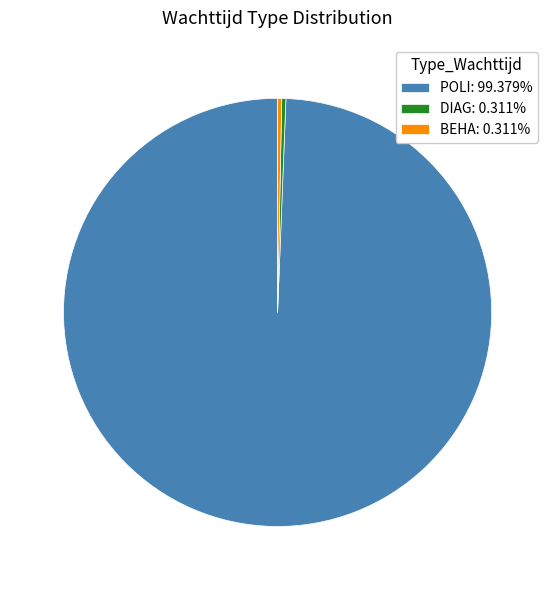

What is the majority slice?

POLI